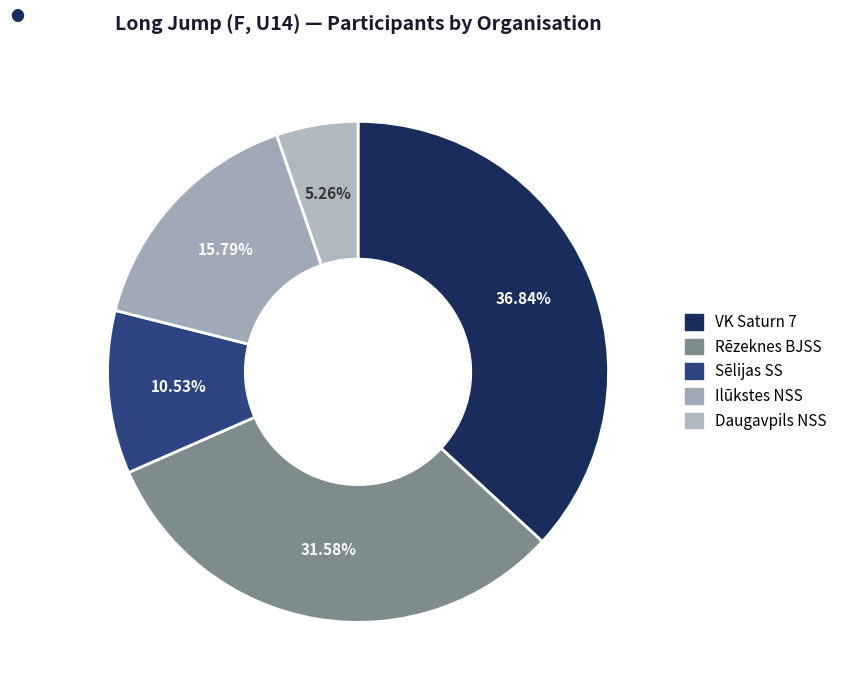

To the nearest percent, what percentage of the pie is Daugavpils NSS?

5%